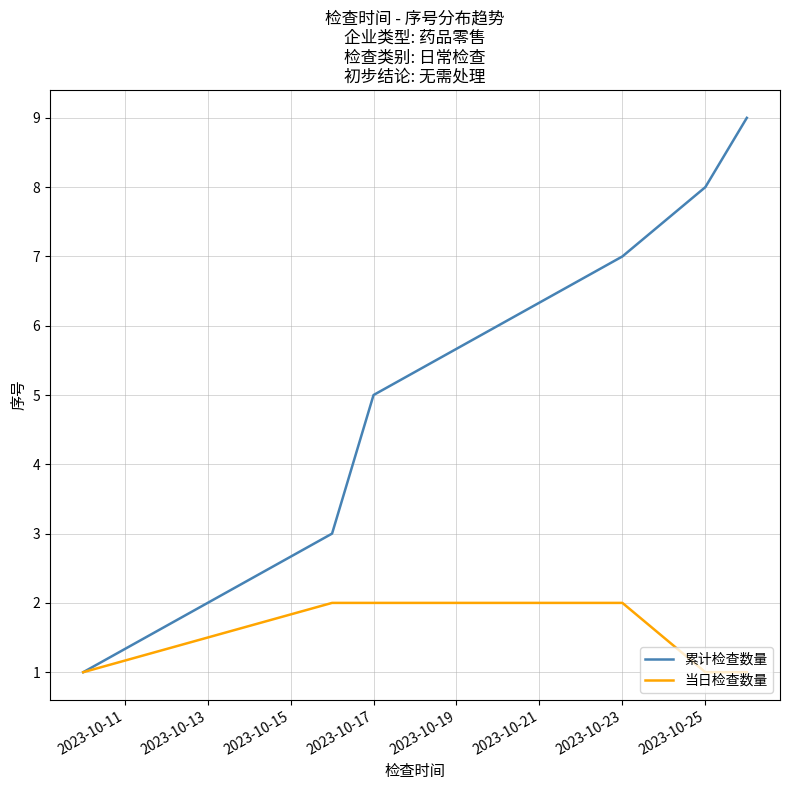

What is the greatest value displayed?

9